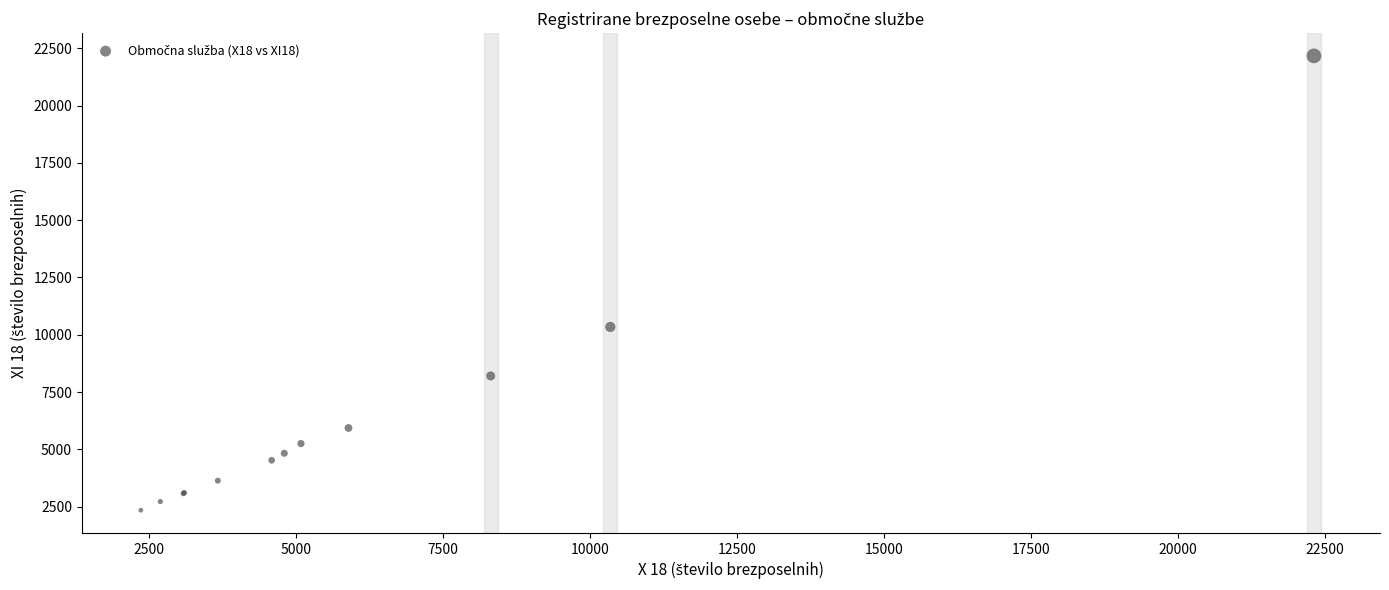

What Y value in the scatter plot is closest to 12256?

10342